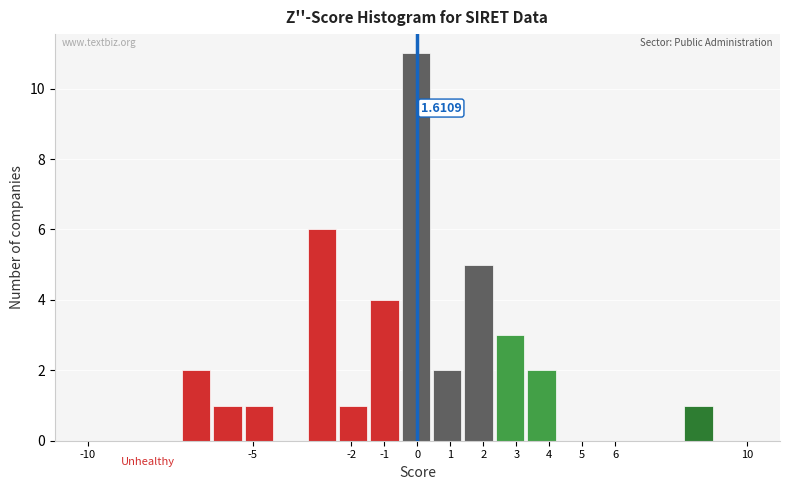

Which range on the x-axis has the tallest bar?

-0.5 to 0.5